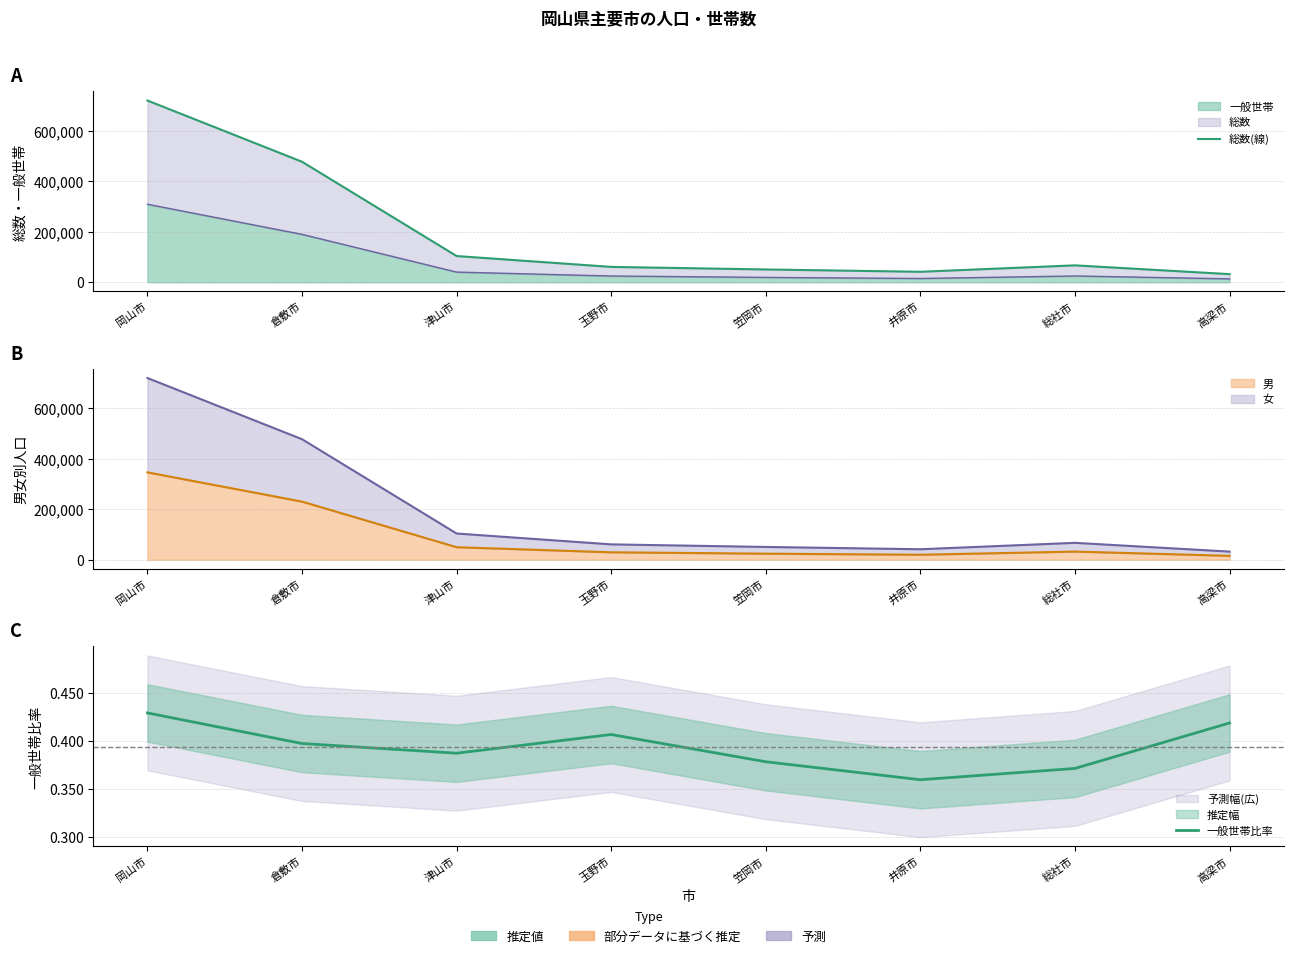

What is the approximate value of 総数(線) at 総社市?

66855.0